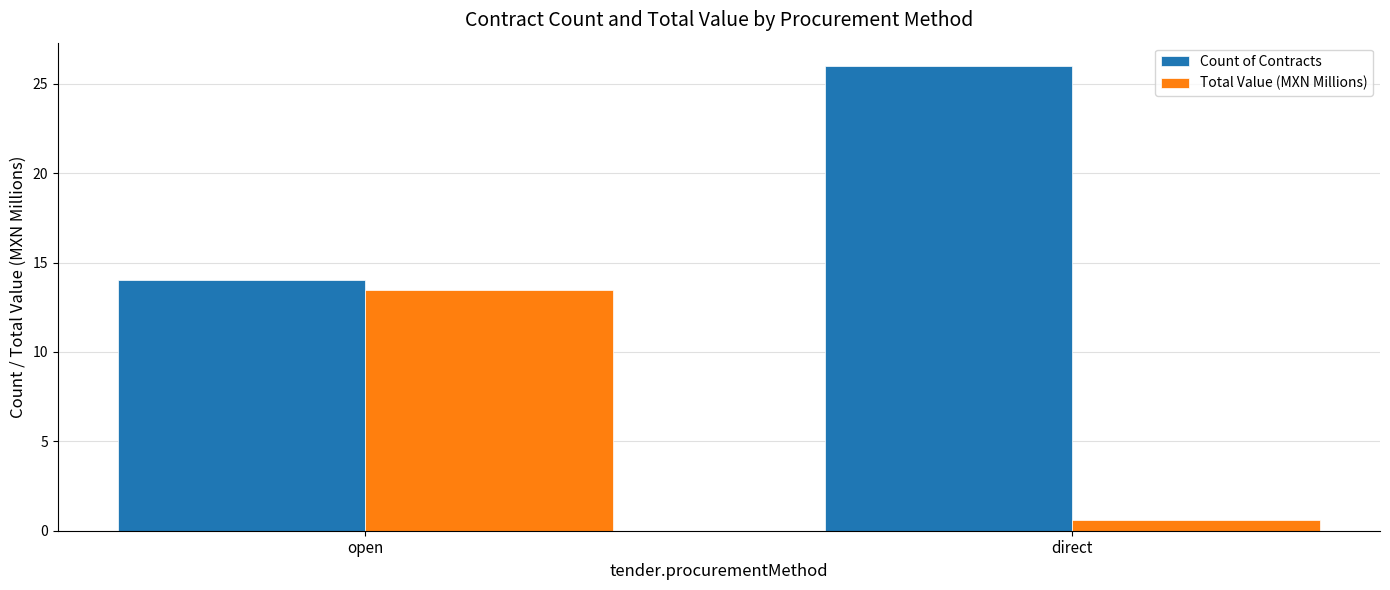

Between open and direct, which series saw the biggest shift?

Total Value (MXN Millions)